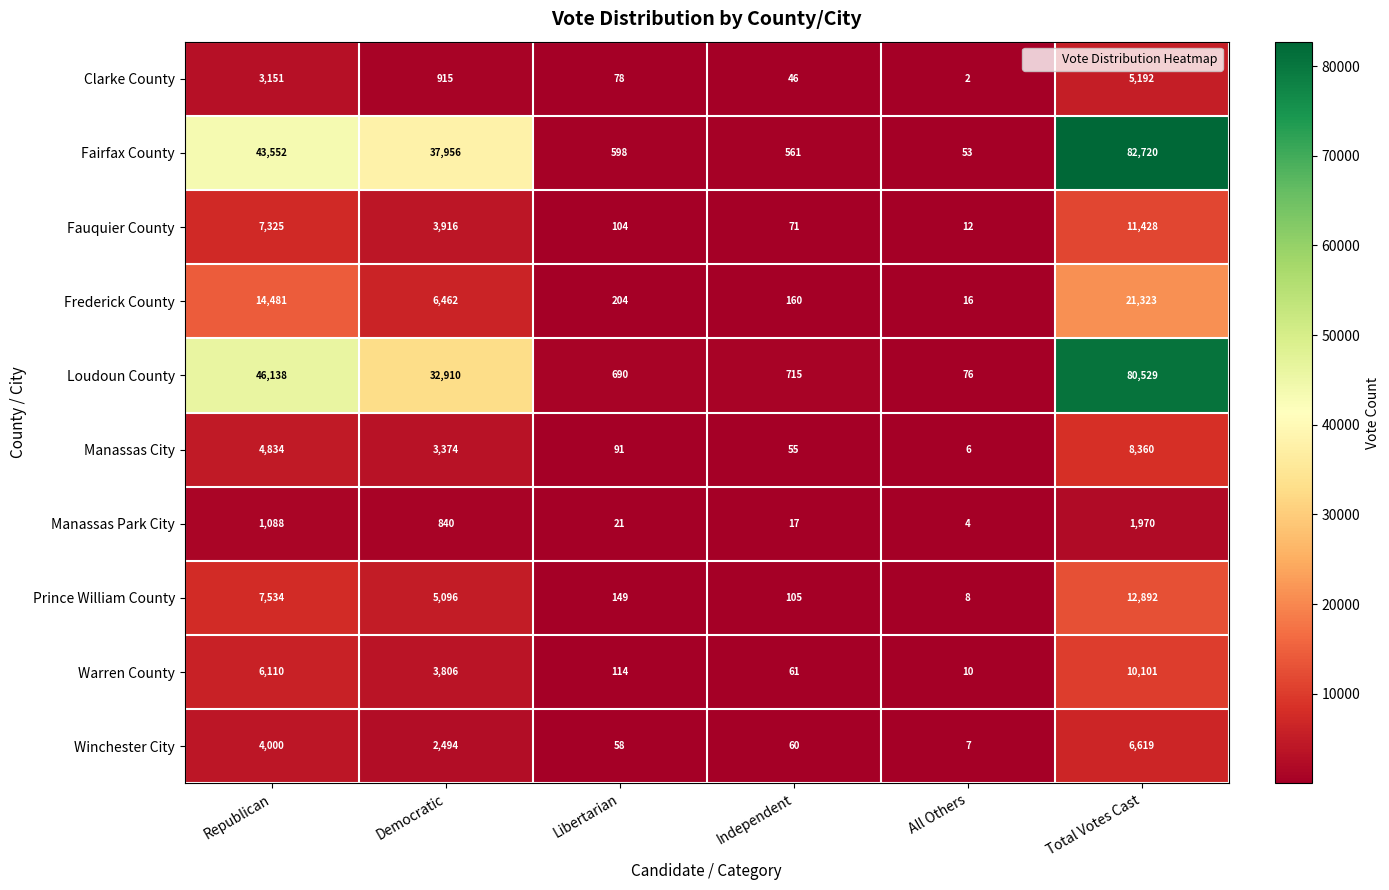

True or false: Warren County has a value of 10 at All Others.

True